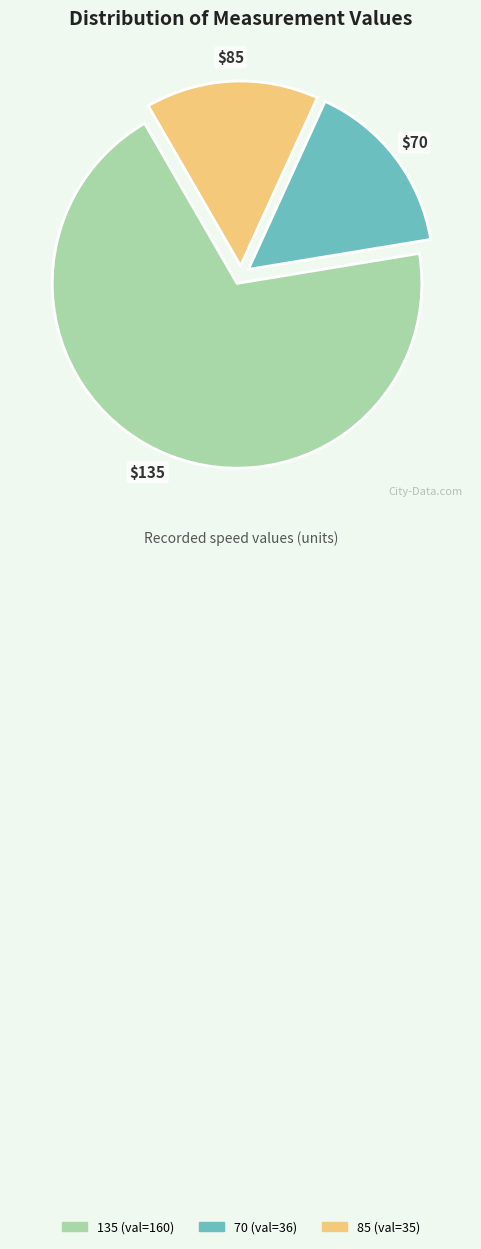

Combined, do 85 and 135 account for over 50%?

Yes